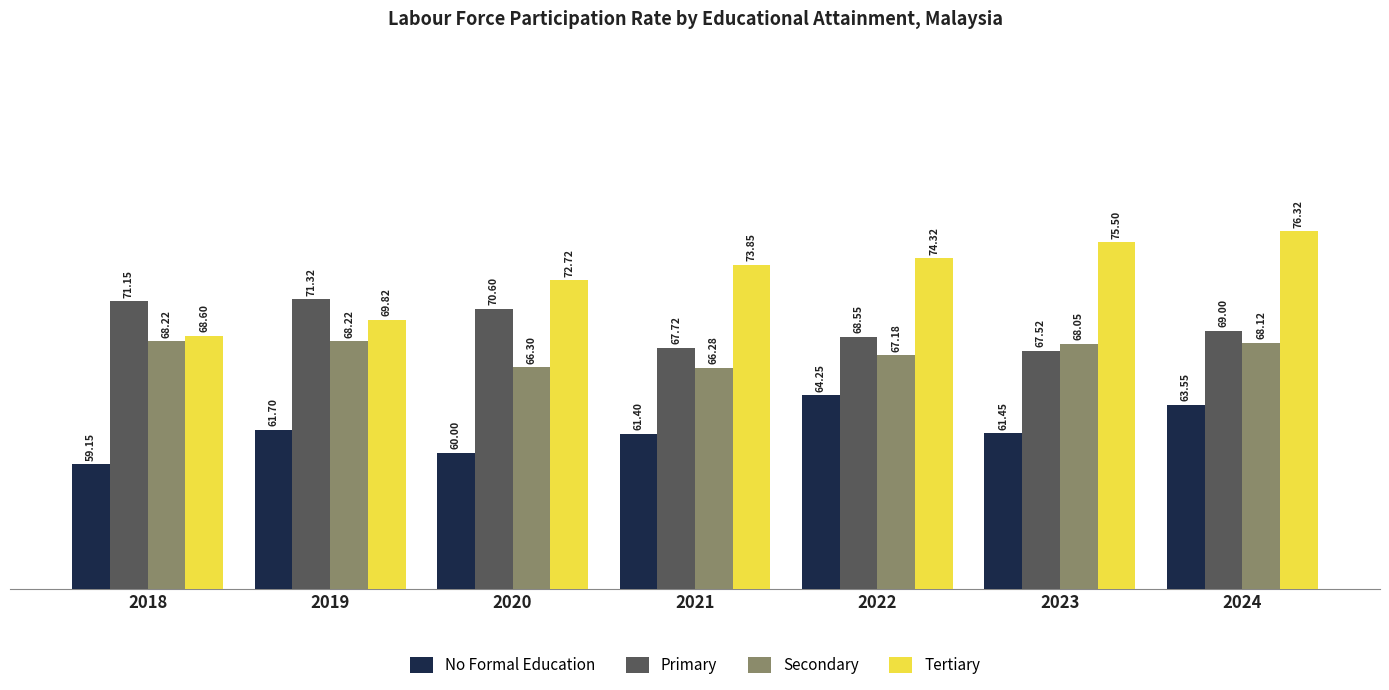

The value of No Formal Education at 2018 is 19.1. True or false?

False